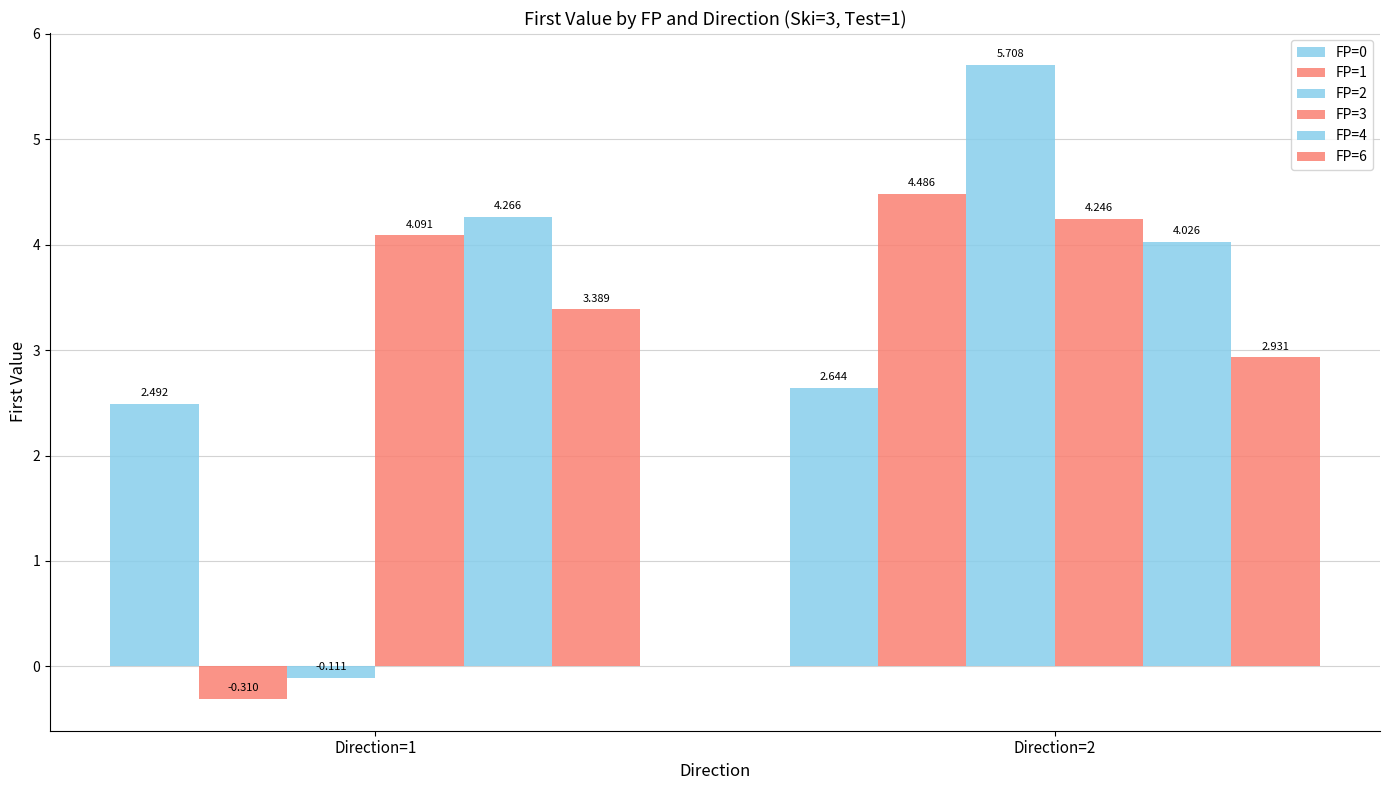

At which label does FP=0 reach its peak?

Direction=2